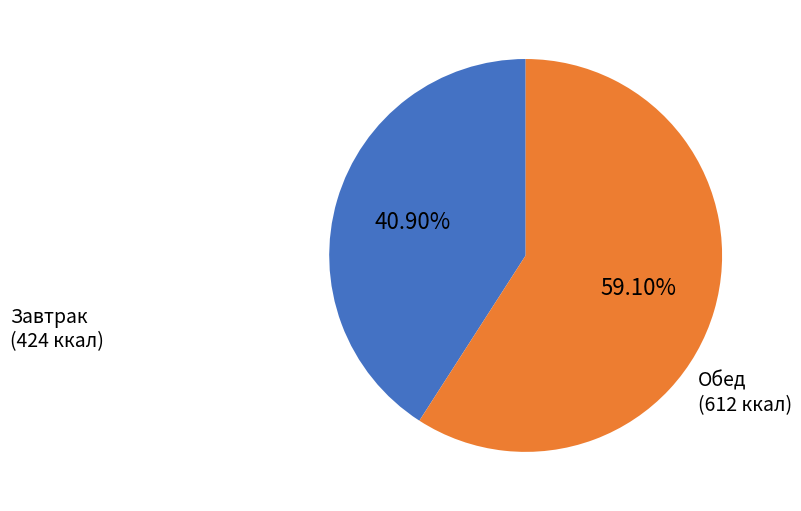

Does any single category account for the majority?

Yes